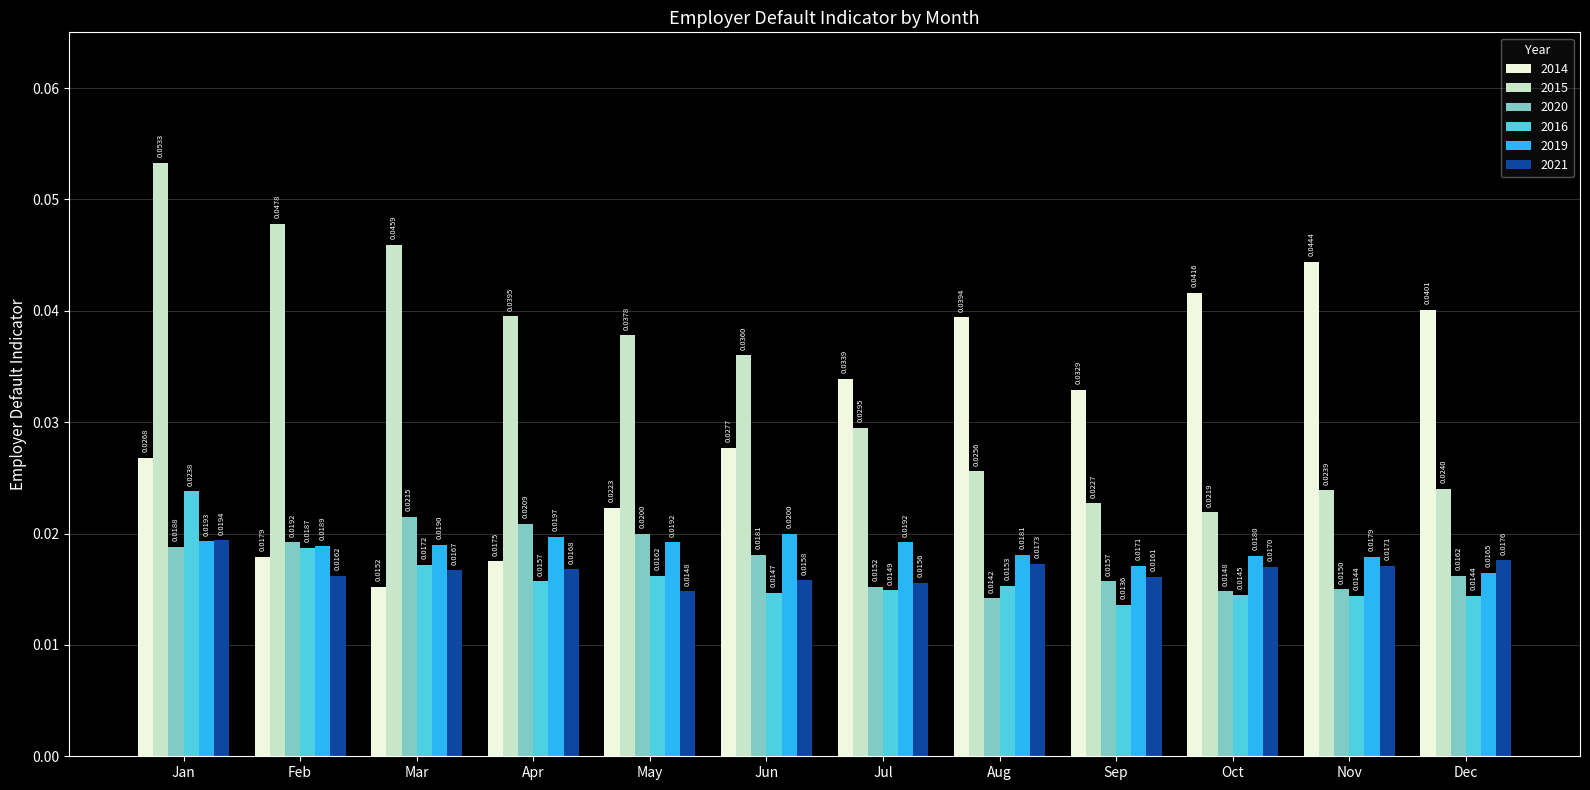

List the labels in order of 2014 value, smallest first.

Mar, Apr, Feb, May, Jan, Jun, Sep, Jul, Aug, Dec, Oct, Nov